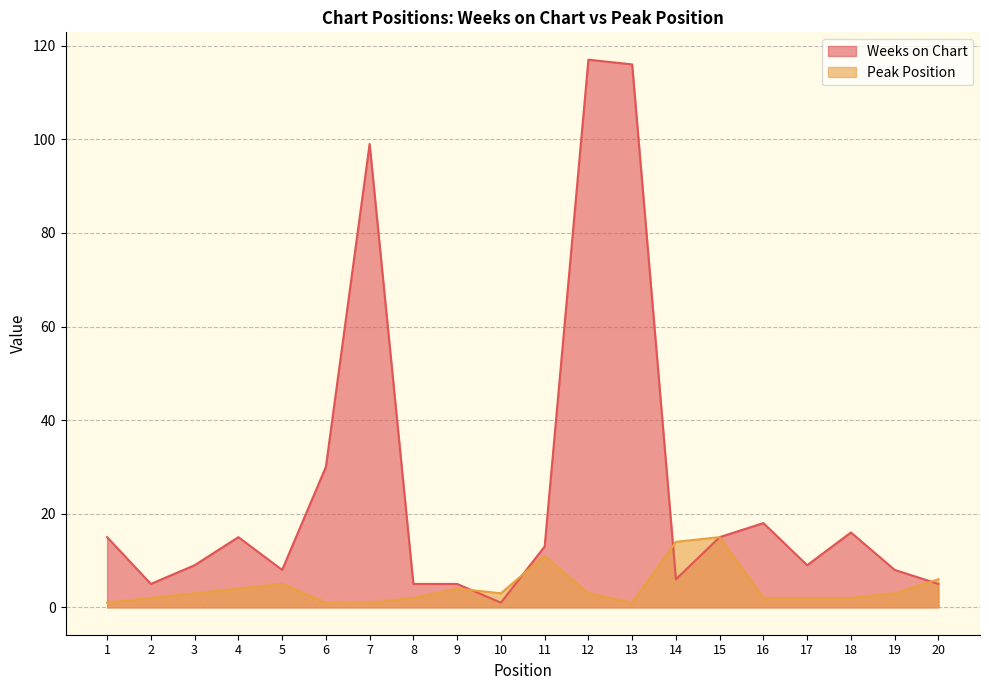

What is the difference between the maximum and second lowest values in the Peak Position series?

14